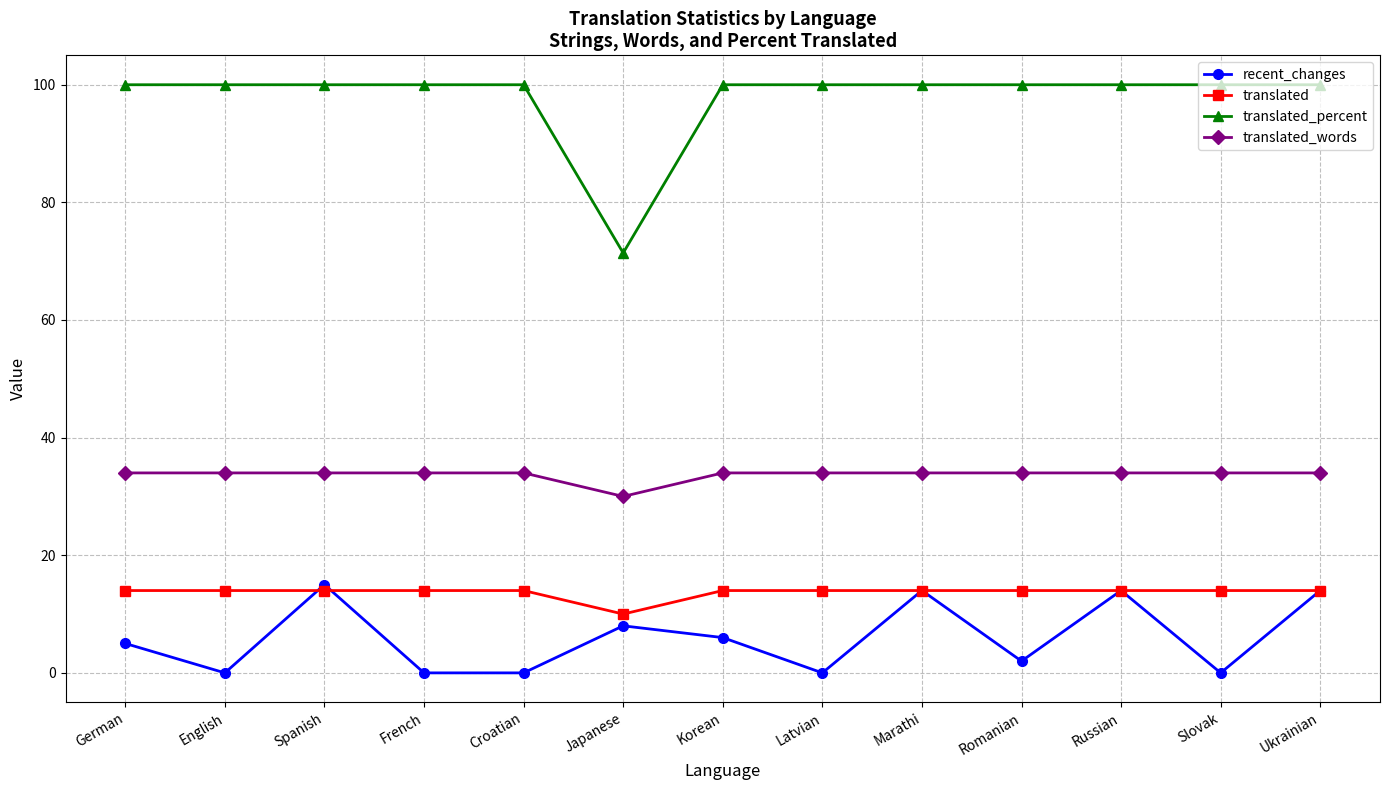

What is the value of the translated point at the 1st from the left?

14.0